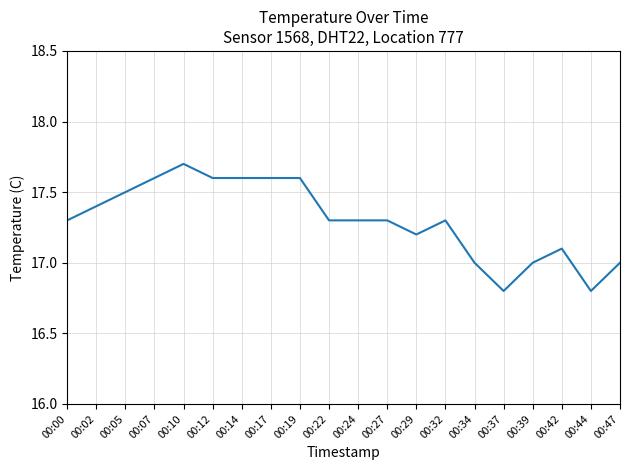

Reading right to left, what are all the values shown in this chart?

17.0	16.8	17.1	17.0	16.8	17.0	17.3	17.2	17.3	17.3	17.3	17.6	17.6	17.6	17.6	17.7	17.6	17.5	17.4	17.3